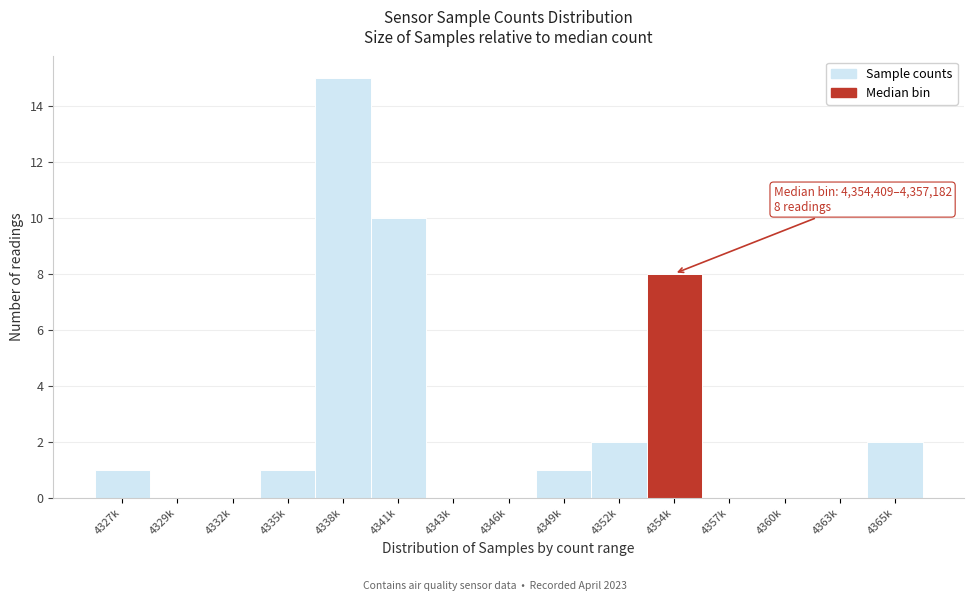

Reading right to left, extract all data points from this chart.

4365k=2	4363k=0	4360k=0	4357k=0	4354k=8	4352k=2	4349k=1	4346k=0	4343k=0	4341k=10	4338k=15	4335k=1	4332k=0	4329k=0	4327k=1